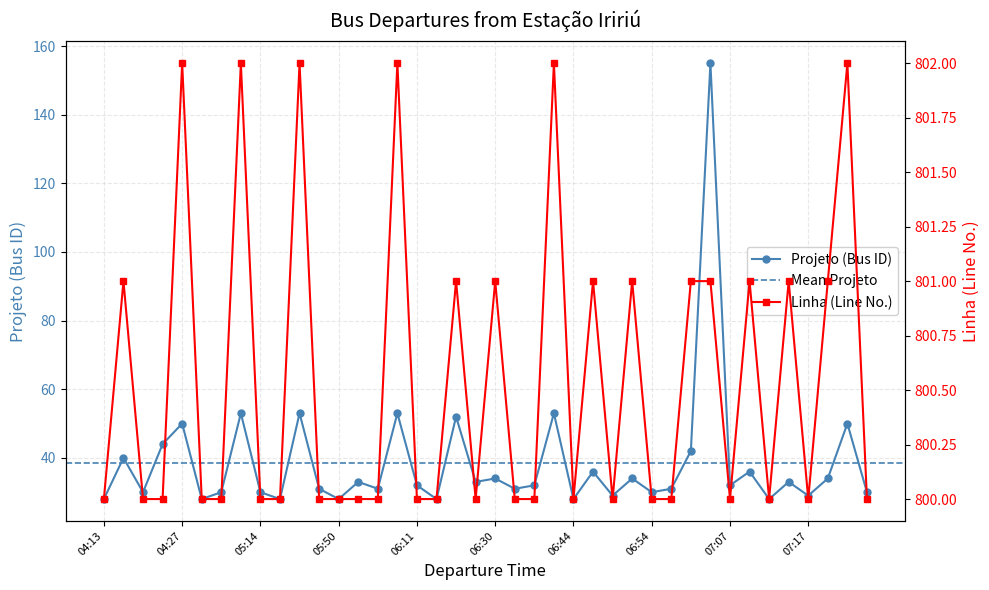

What is the spread (max minus min) of values at 06:31?

769